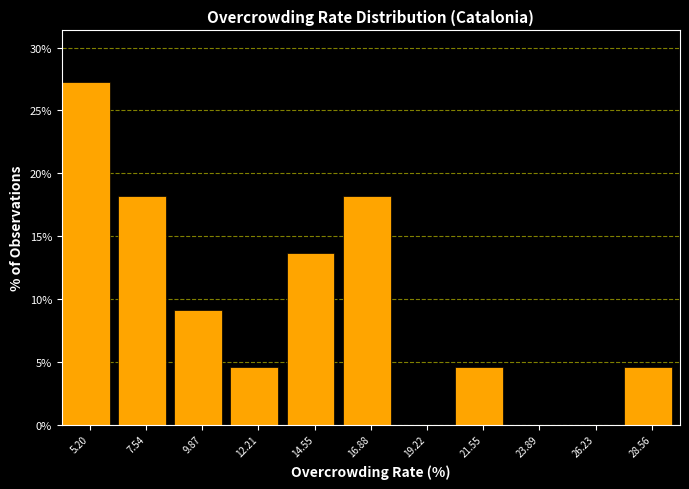

Reading left to right, what are all the values shown in this chart?

5.20=27.3	7.54=18.2	9.87=9.1	12.21=4.5	14.55=13.6	16.88=18.2	19.22=0.0	21.55=4.5	23.89=0.0	26.23=0.0	28.56=4.5